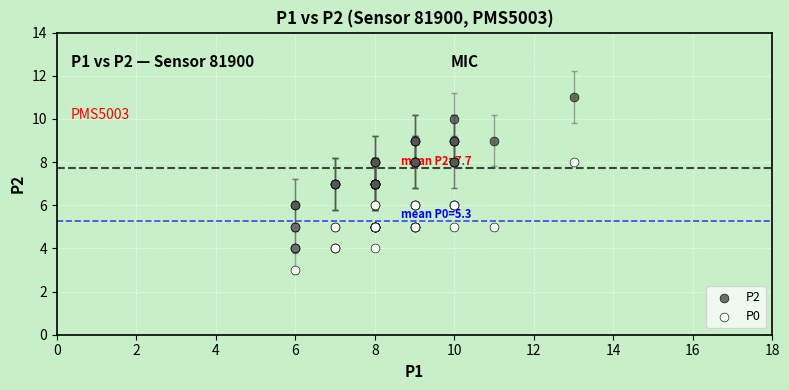

Which series contains the highest Y value?

P2